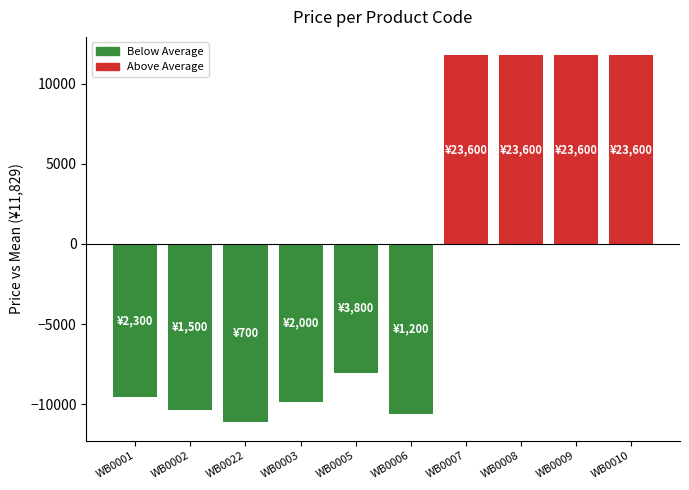

Is it true that the value at WB0008 is 11770.8?

True